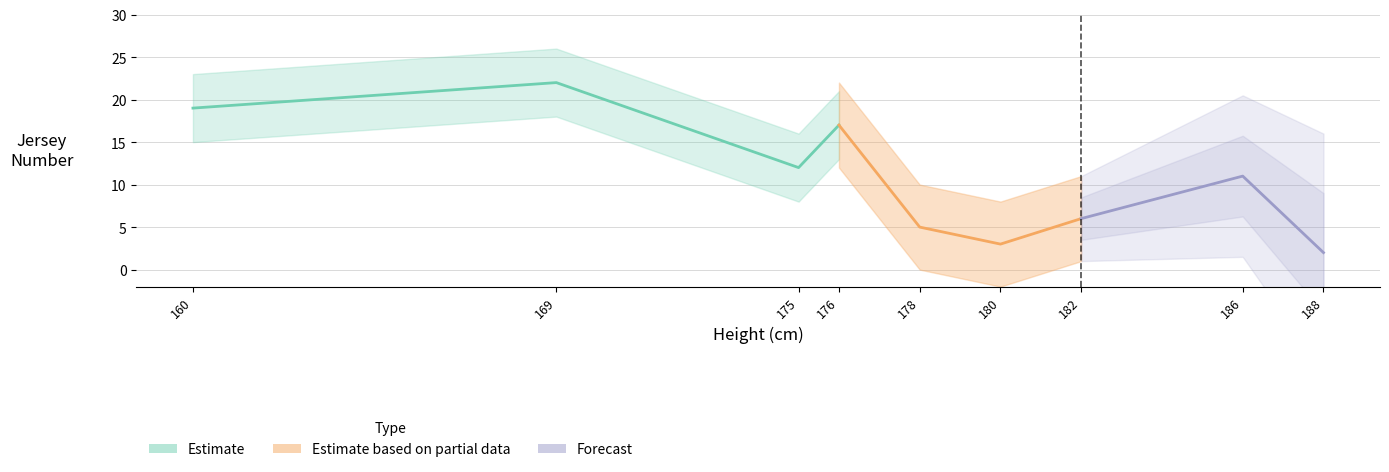

What are all the series names shown in the legend?

Estimate, Estimate based on partial data, Forecast